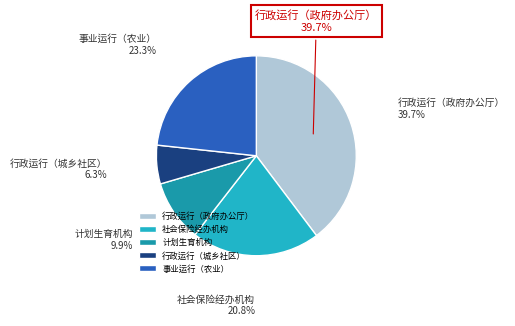

Is there any slice that represents more than half of the pie?

No